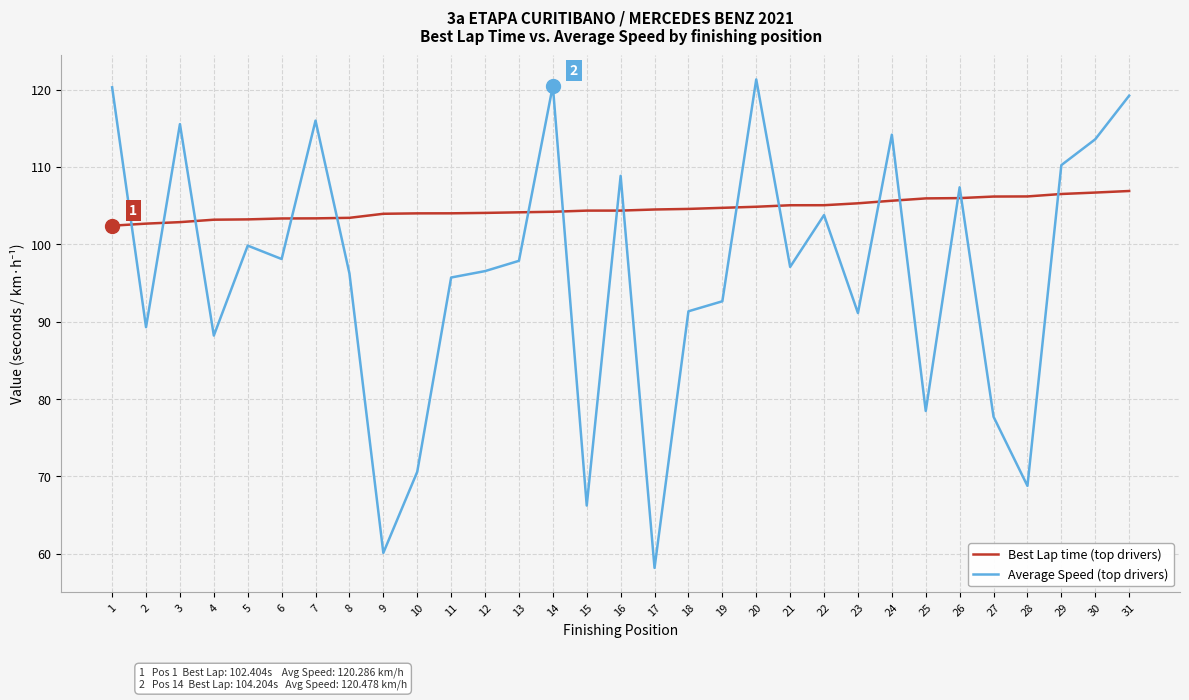

Where is the first local minimum for Average Speed (top drivers)?

2